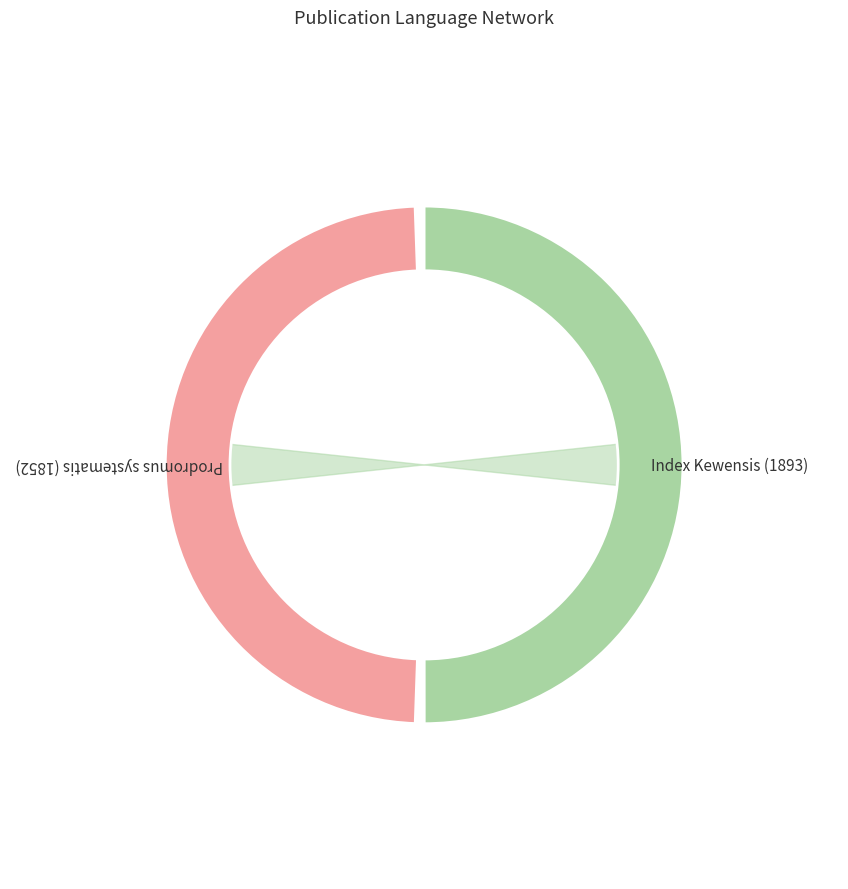

To the nearest percent, what is the combined percentage of Prodromus systematis (1852) and Index Kewensis (1893)?

100%